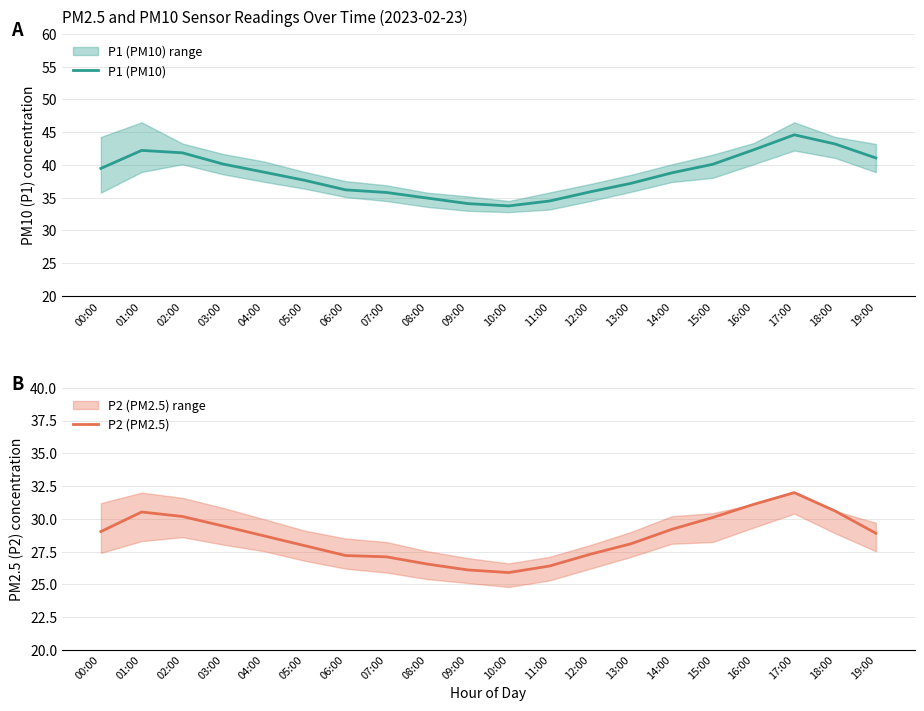

True or false: P2 (PM2.5) and P1 (PM10) intersect in this chart.

False